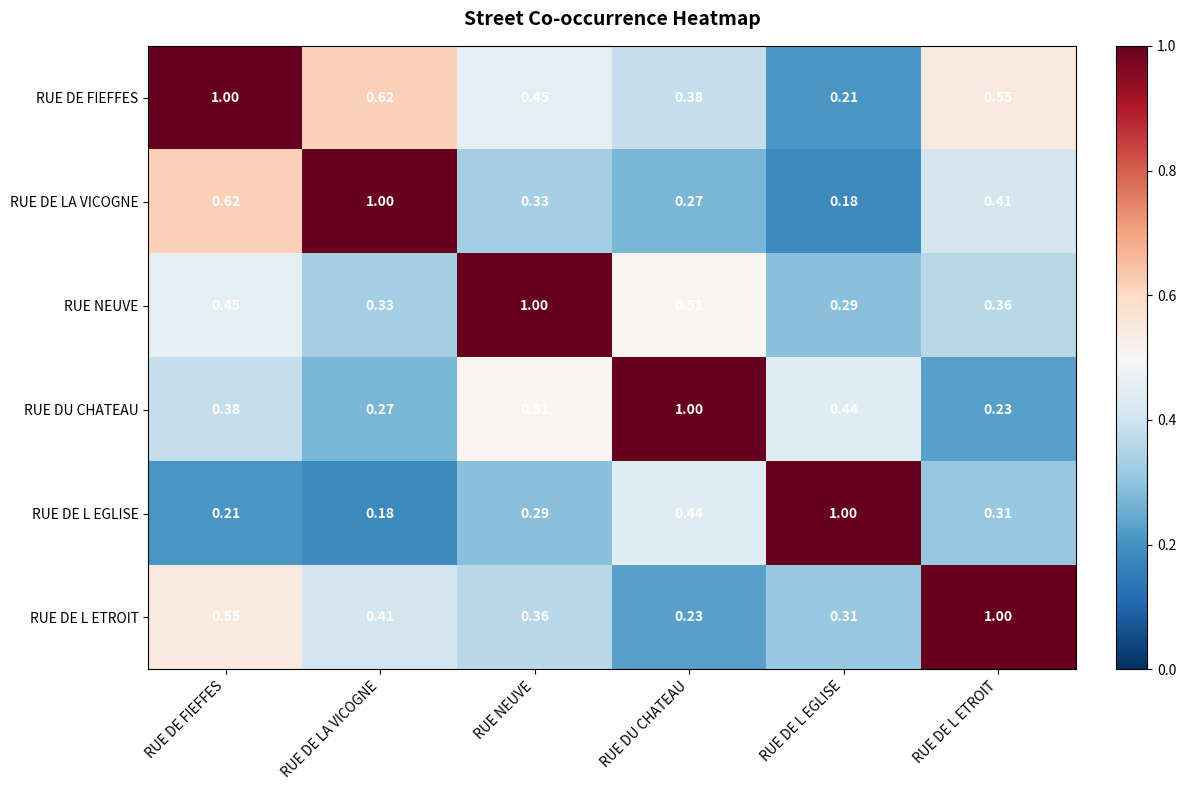

At which label does RUE DE FIEFFES reach its minimum?

RUE DE L EGLISE